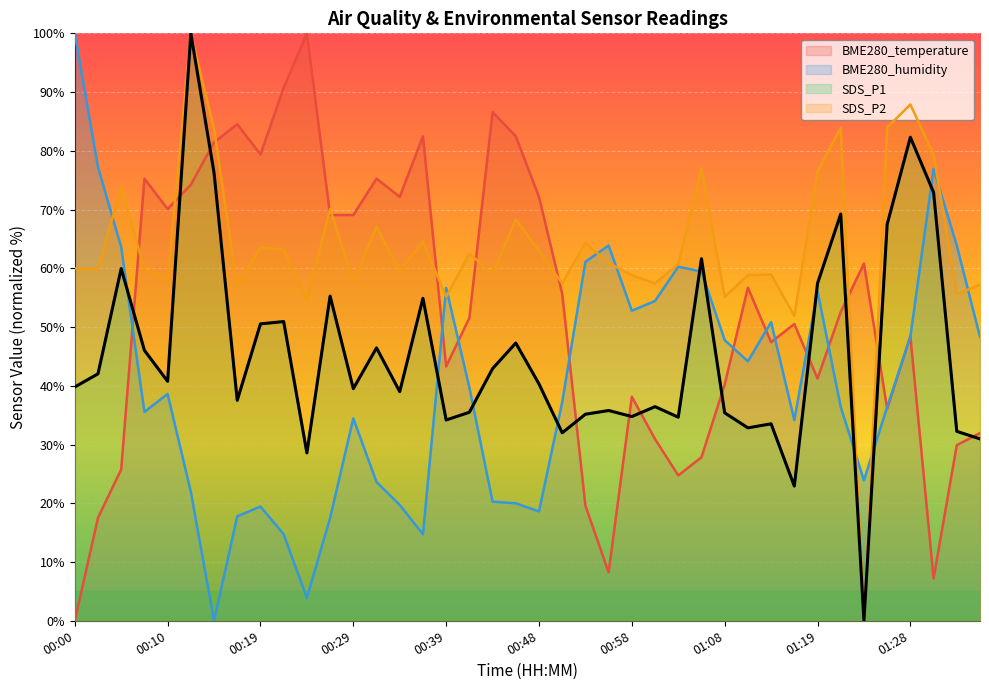

List the series in order of their peak value, highest first.

BME280_temperature, BME280_humidity, SDS_P1, SDS_P2